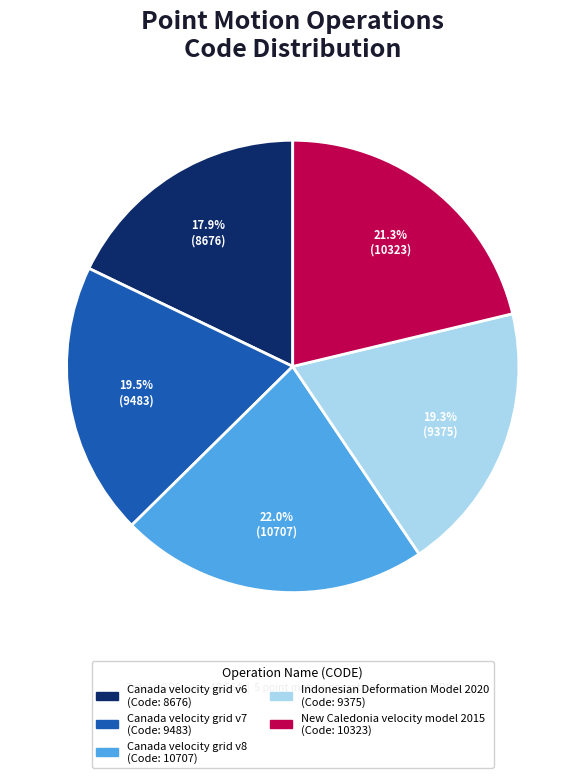

To the nearest percent, what is the combined percentage of Canada velocity grid v6 and Canada velocity grid v8?

40%